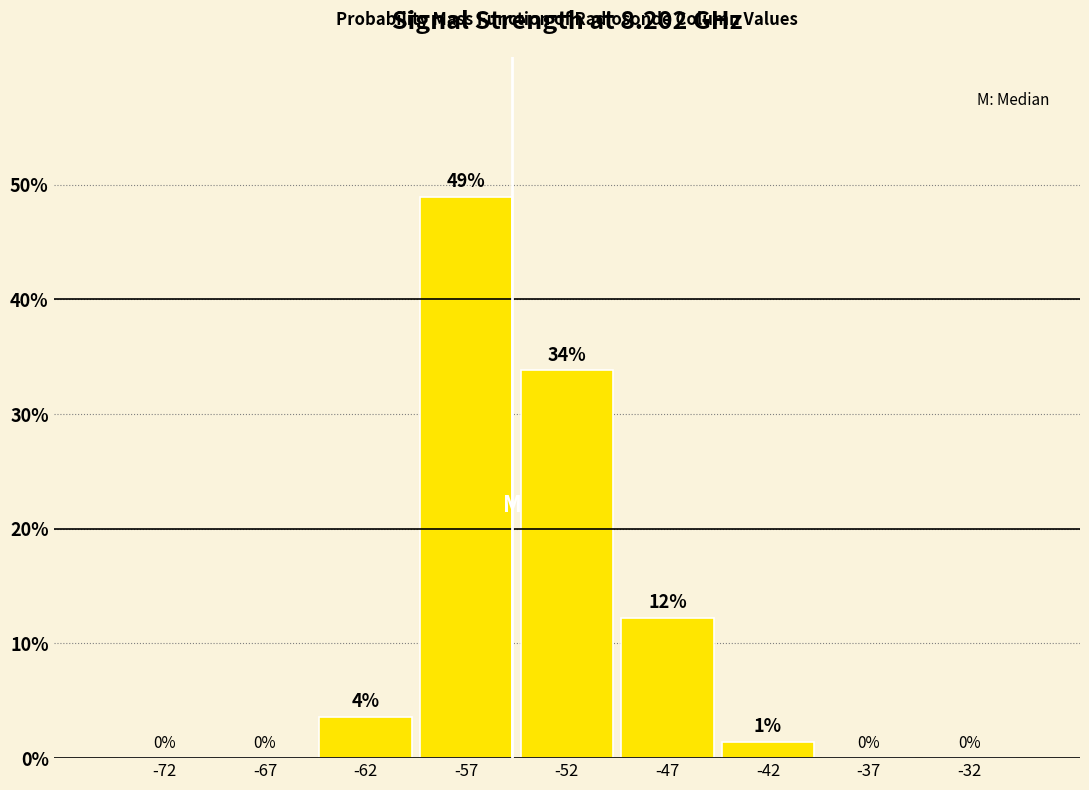

Over which range of the x-axis is the bar tallest?

-60 to -55